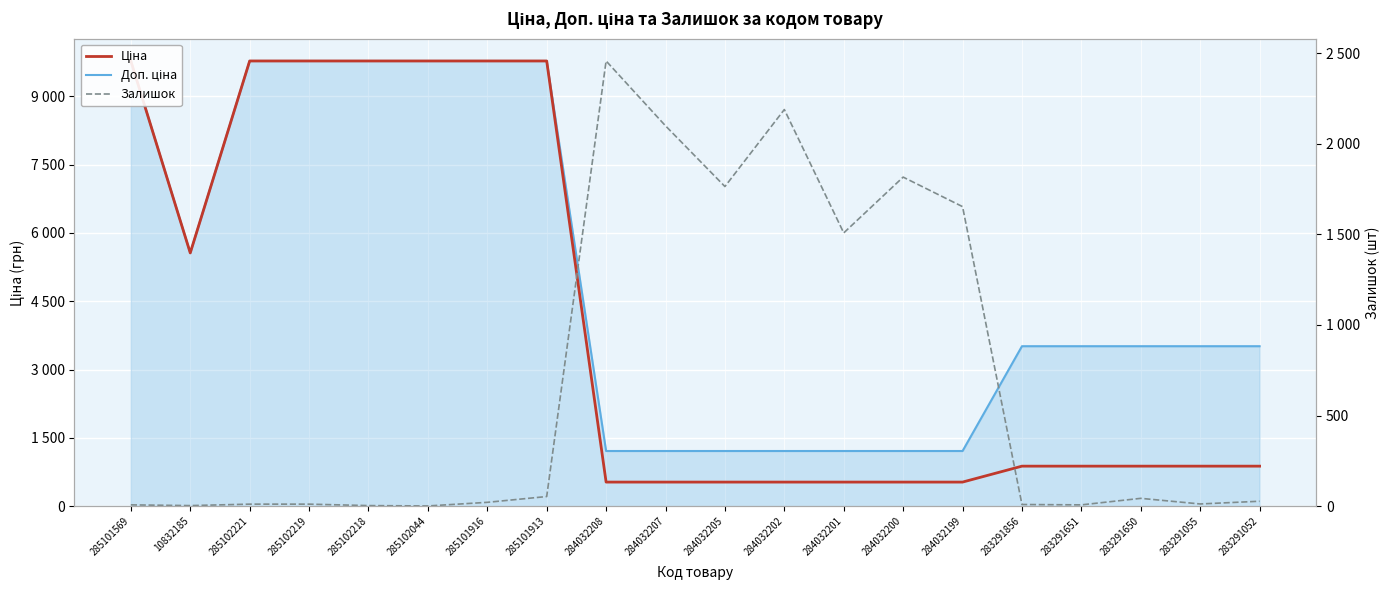

What is the difference between the maximum and minimum values in the Залишок series?

2456.0